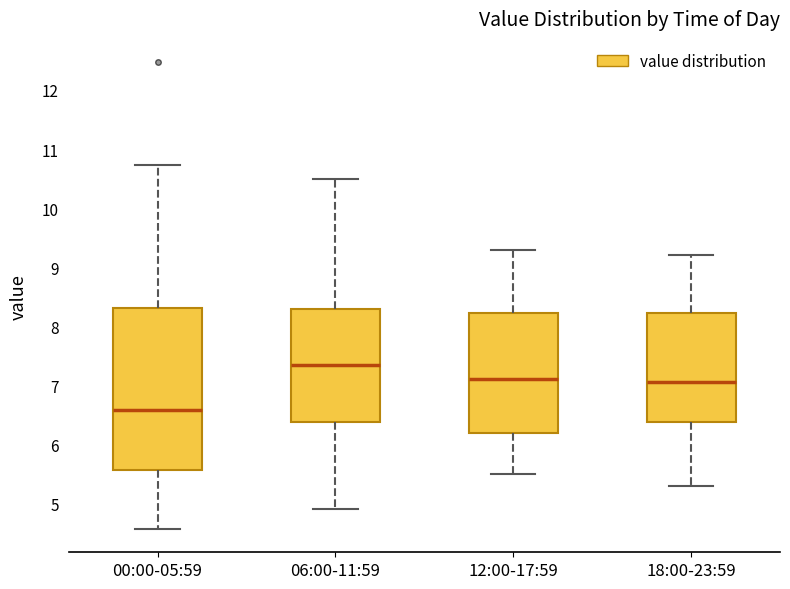

Where is the upper edge of the box for 06:00-11:59 on the y-axis? The values are not printed on the chart, so give them approximately, as read against the axis.

8.3